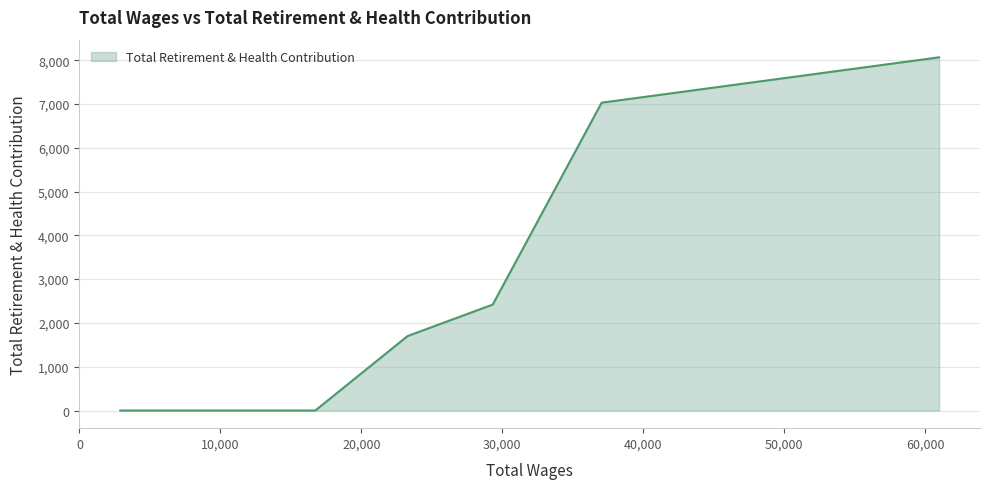

What is the greatest value displayed?

8065